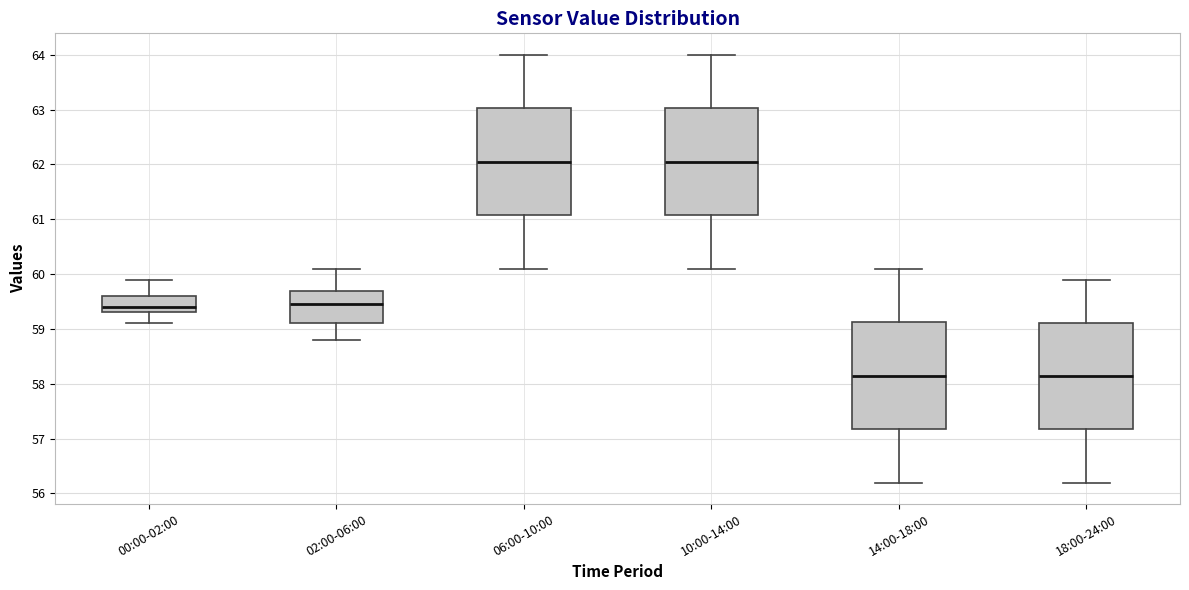

Reading left to right, read every box against the y-axis: the position of its median line, the range the box covers, and the ends of its whiskers. The values are not printed on the chart, so give them approximately, as read against the axis.

00:00-02:00: median 59.4, box 59.3 to 59.6, whiskers 59.1 to 59.9
02:00-06:00: median 59.5, box 59.1 to 59.7, whiskers 58.8 to 60.1
06:00-10:00: median 62.1, box 61.1 to 63.0, whiskers 60.1 to 64.0
10:00-14:00: median 62.1, box 61.1 to 63.0, whiskers 60.1 to 64.0
14:00-18:00: median 58.2, box 57.2 to 59.1, whiskers 56.2 to 60.1
18:00-24:00: median 58.2, box 57.2 to 59.1, whiskers 56.2 to 59.9